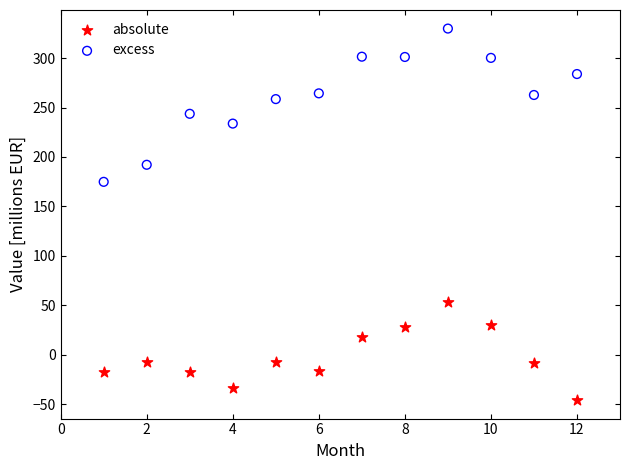

Across all data points, what is the range of Y values (max minus min)?

375.6